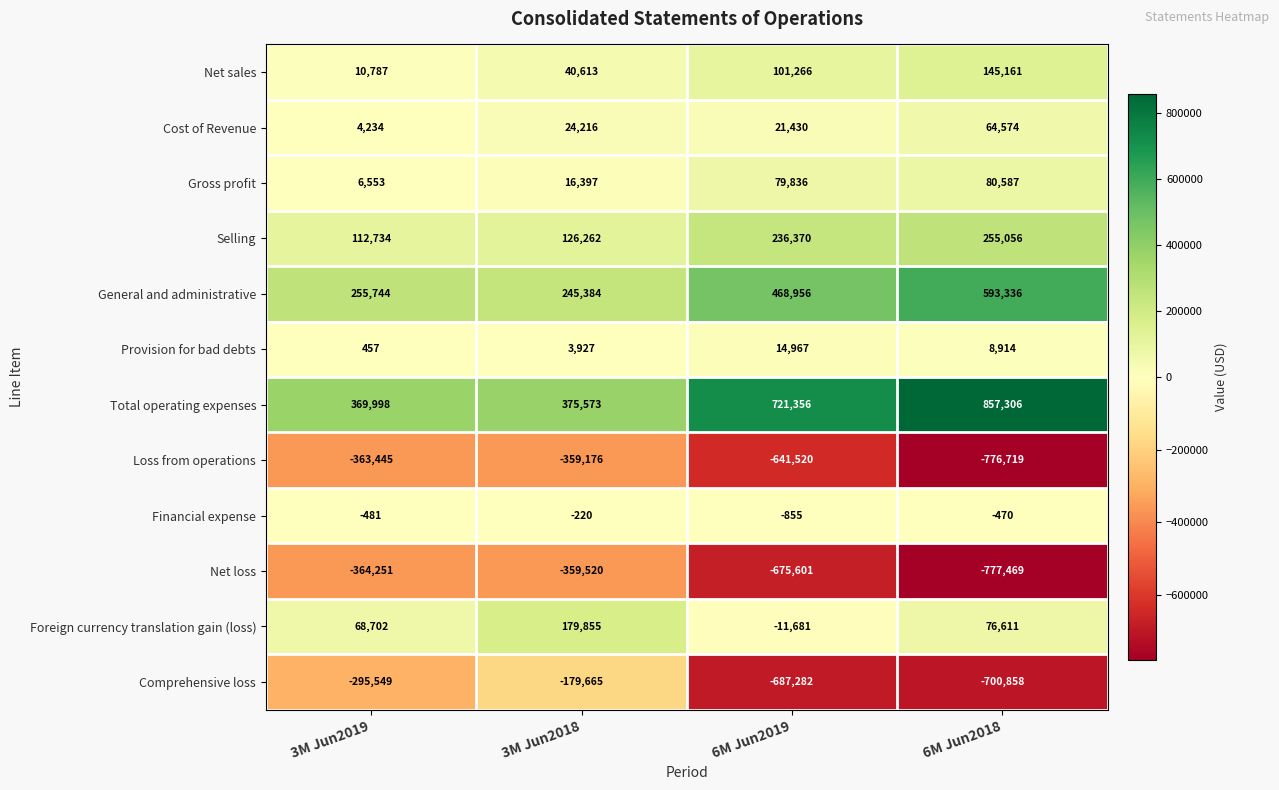

Which series has the widest spread of values?

Comprehensive loss